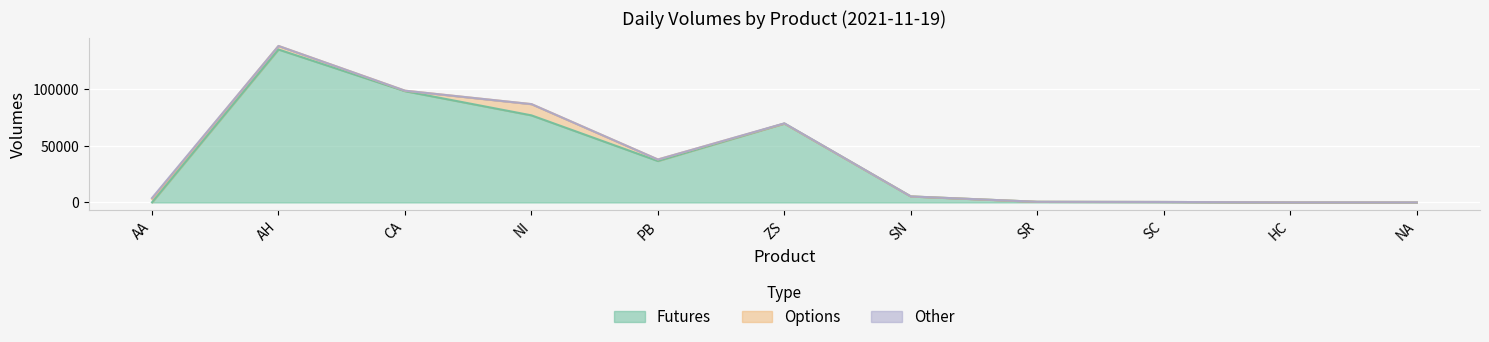

True or false: Futures has a value of 69501 at ZS.

True